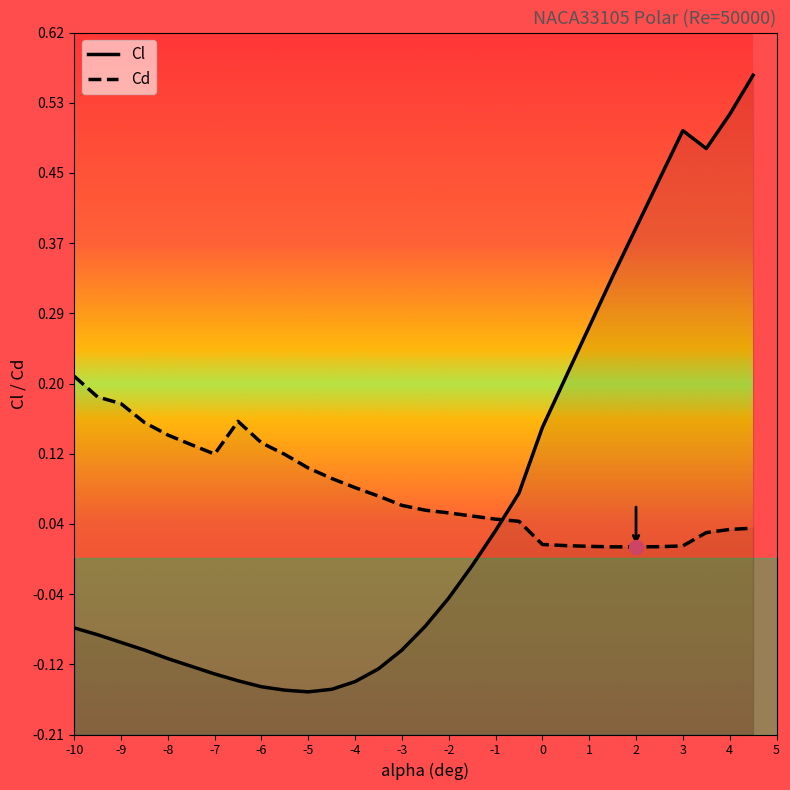

What is the maximum value for Cd?

0.2